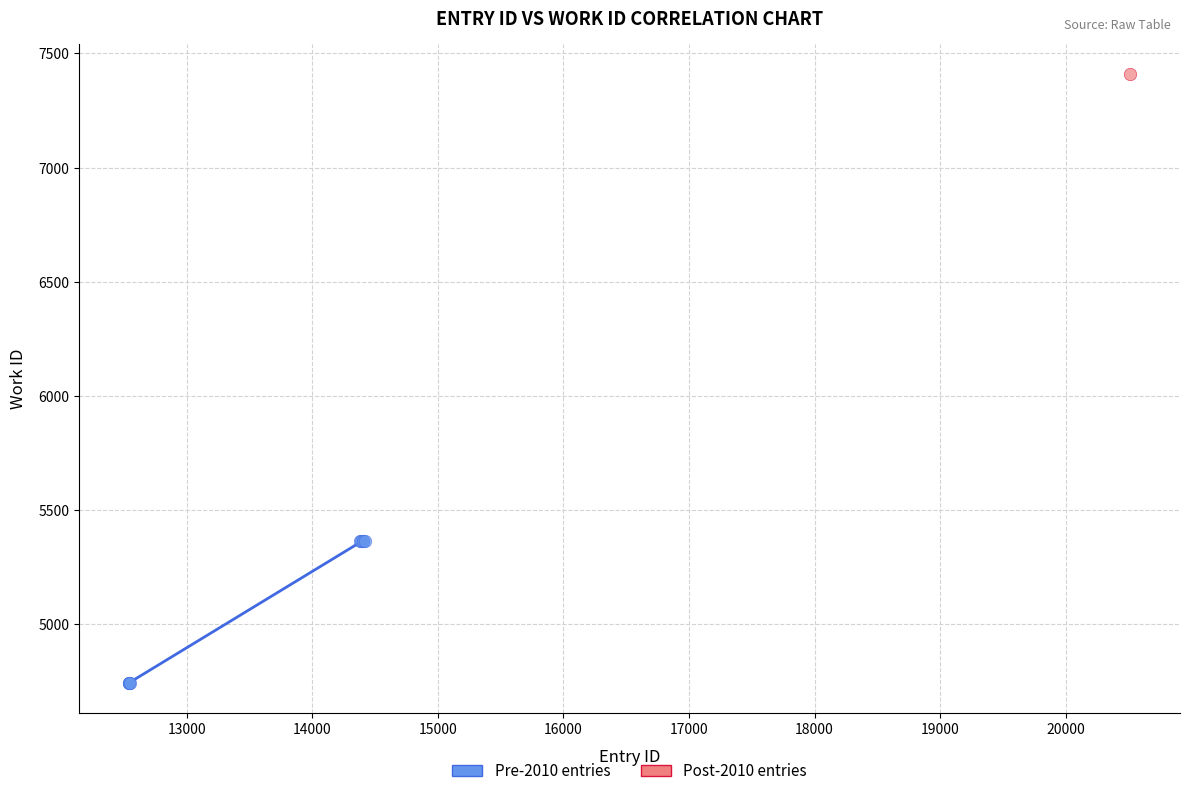

What are all the series names shown in the legend?

Pre-2010 entries, Post-2010 entries